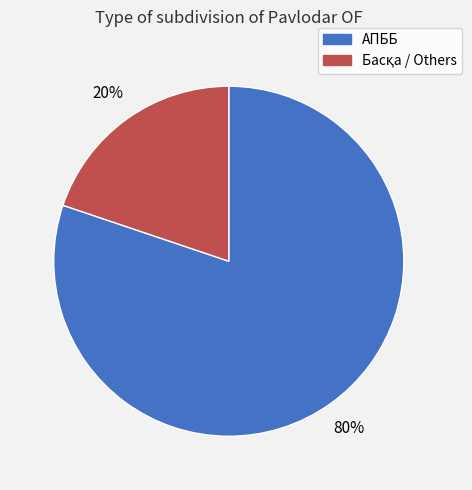

Is there any slice that represents more than half of the pie?

Yes